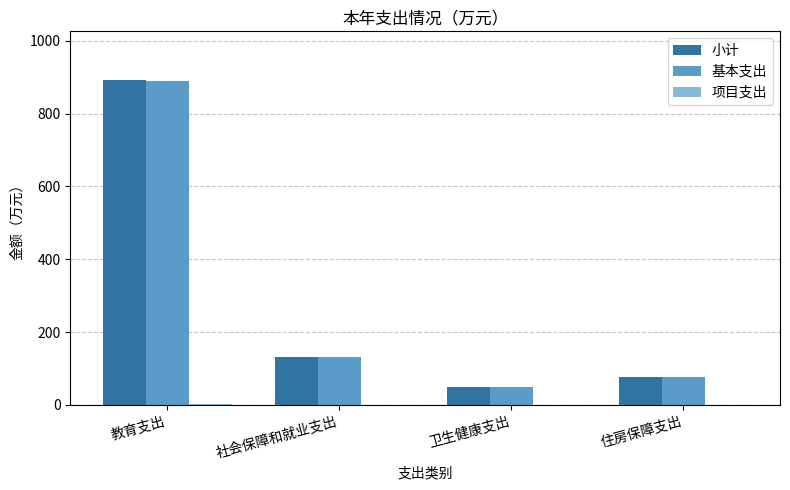

What is the highest value of the 小计 series?

892.2